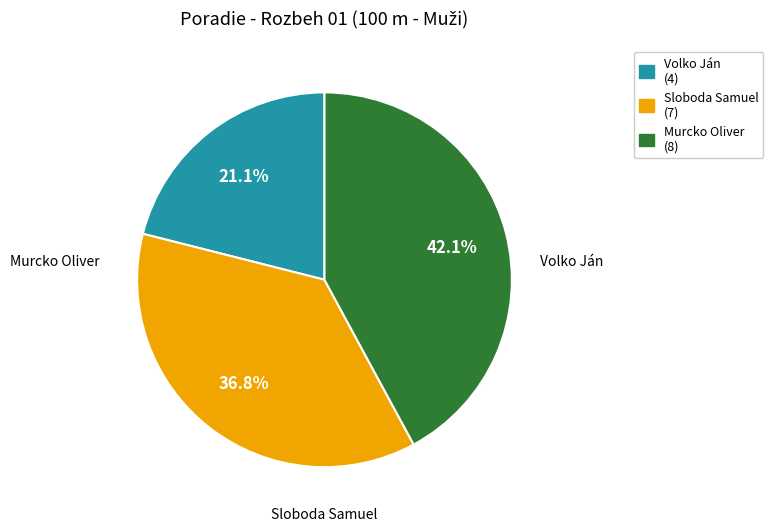

How many segments does this pie chart have?

3